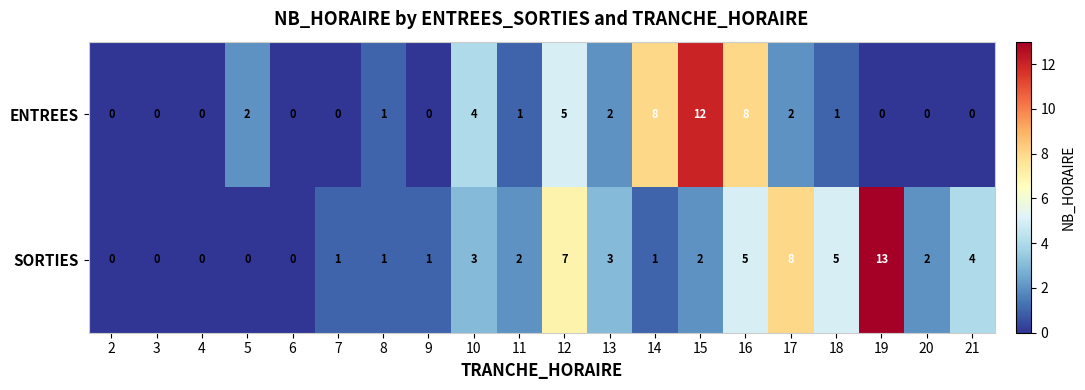

Which category has the highest value in the SORTIES series?

19